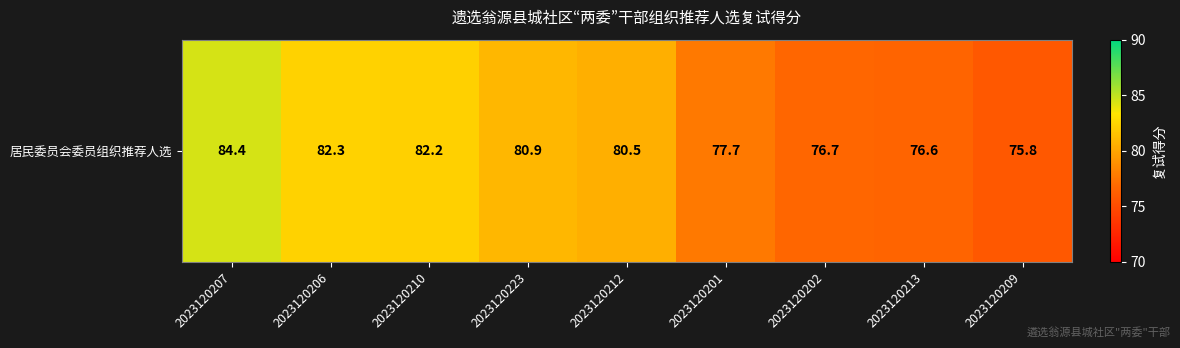

The value at 2023120209 is 75.8. True or false?

True